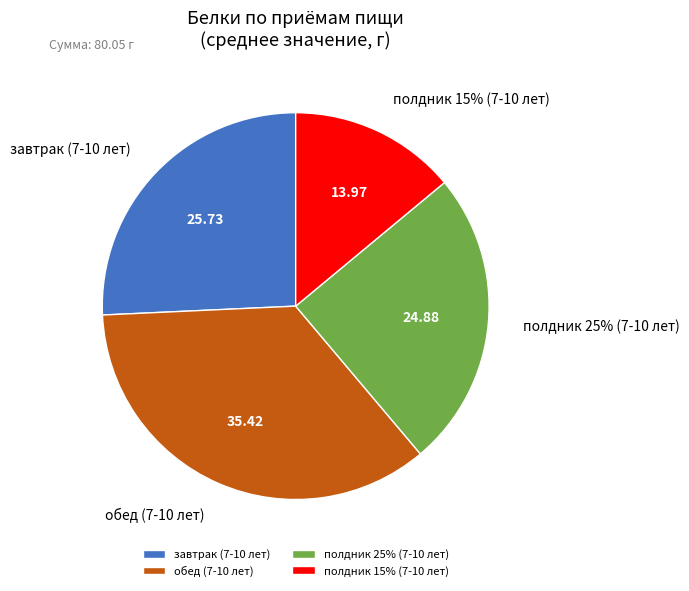

What is the largest slice in the pie chart?

обед (7-10 лет)